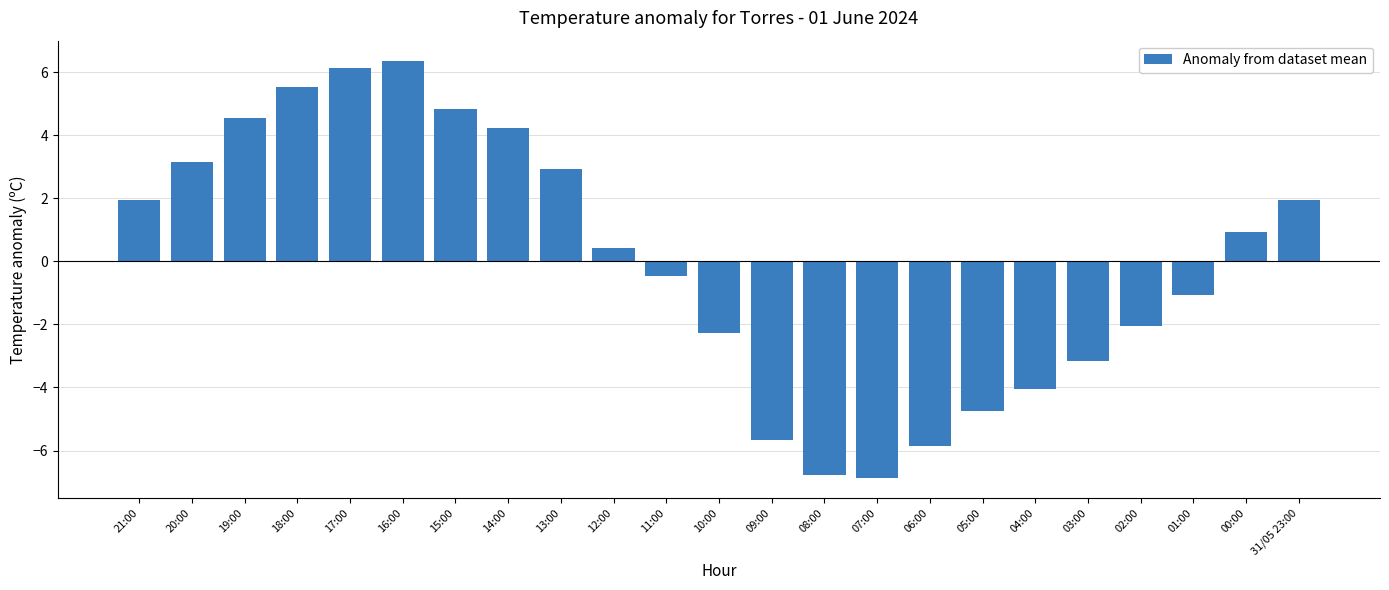

Does the chart contain stacked bars?

No